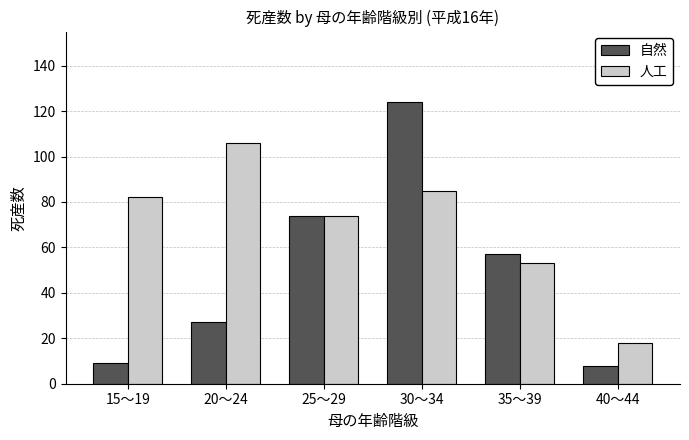

What is the difference between the 人工 values at 35～39 and 40～44?

35